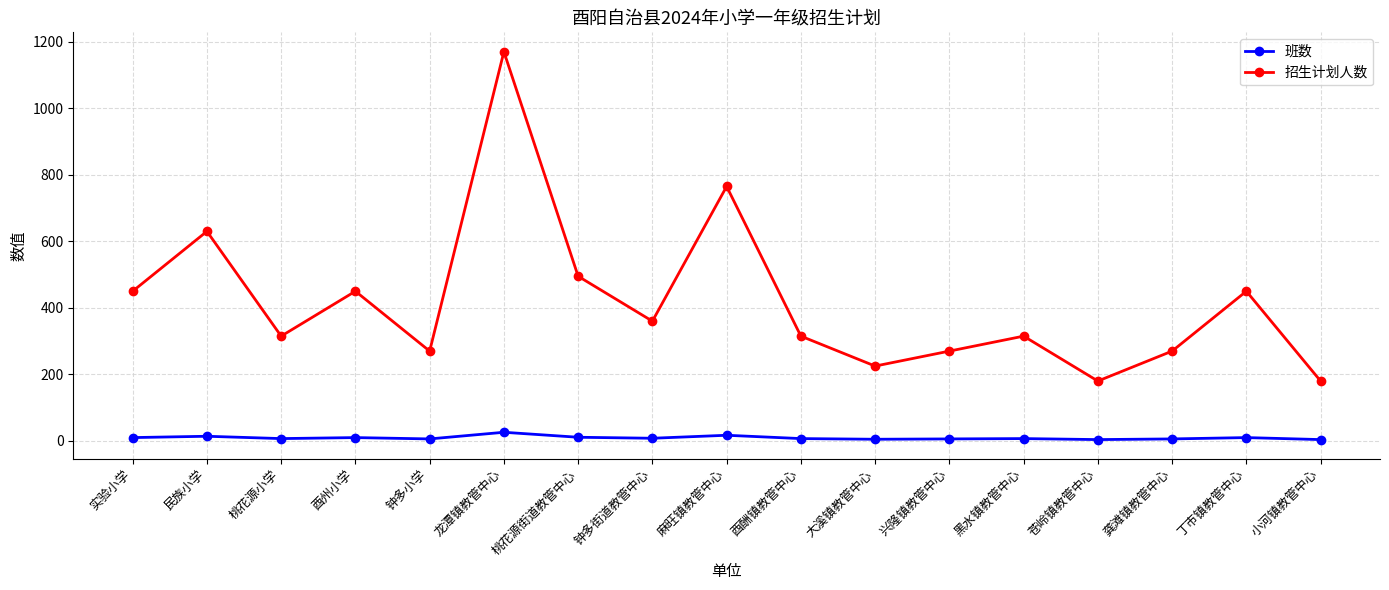

True or false: 班数 and 招生计划人数 cross at least once.

False